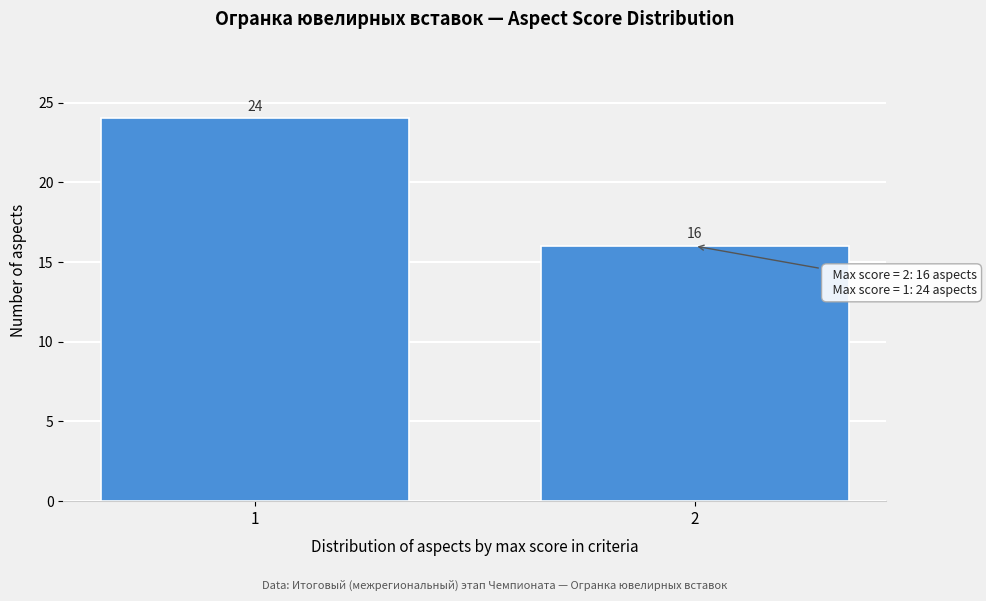

Reading right to left, extract all data points from this chart.

16	24